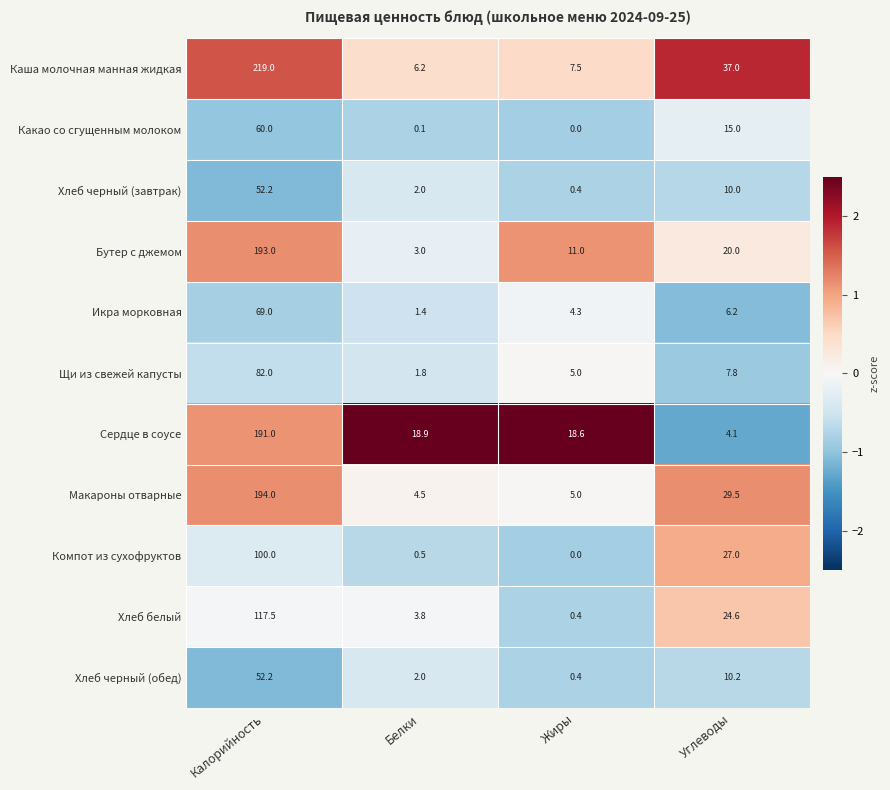

Which series has the widest spread of values?

Каша молочная манная жидкая